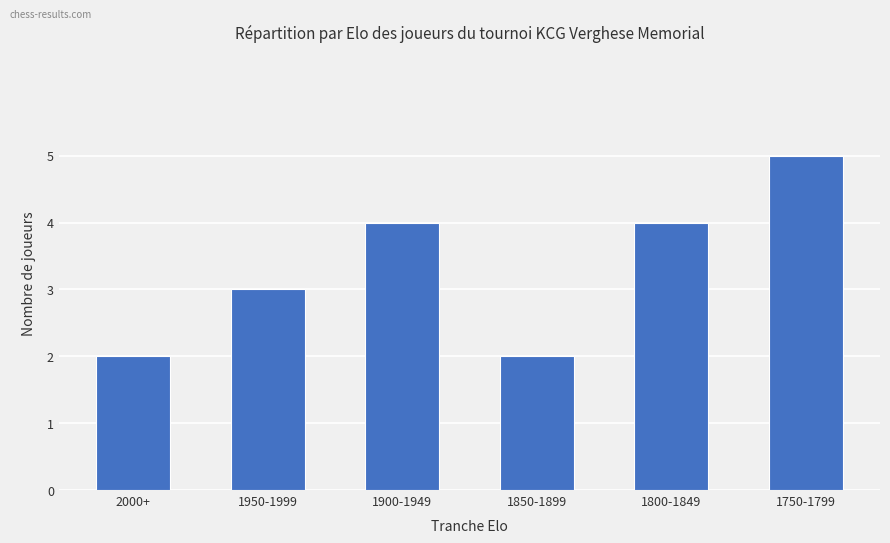

What is the average value?

3